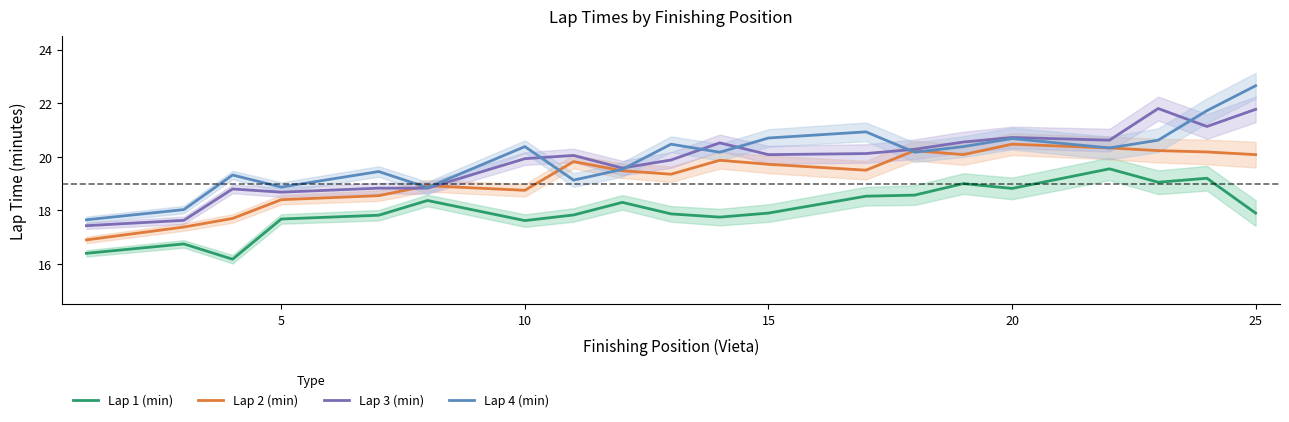

What is the value of the Lap 2 (min) point at the 13th from the left?

19.5